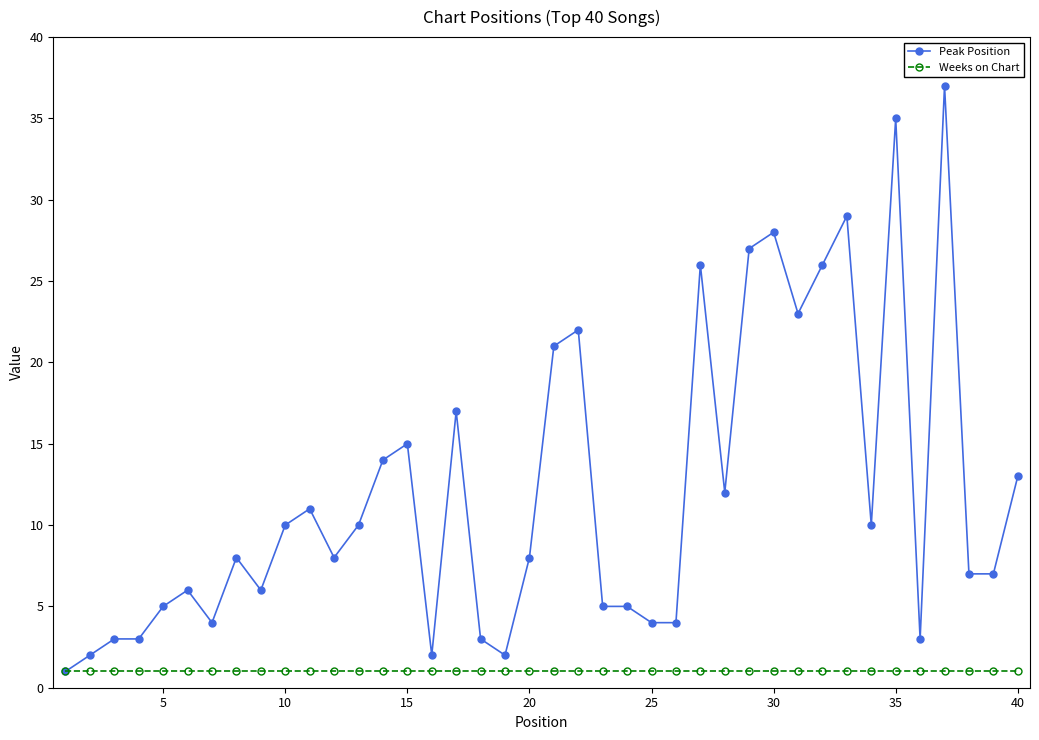

What is the maximum value shown in the chart?

37